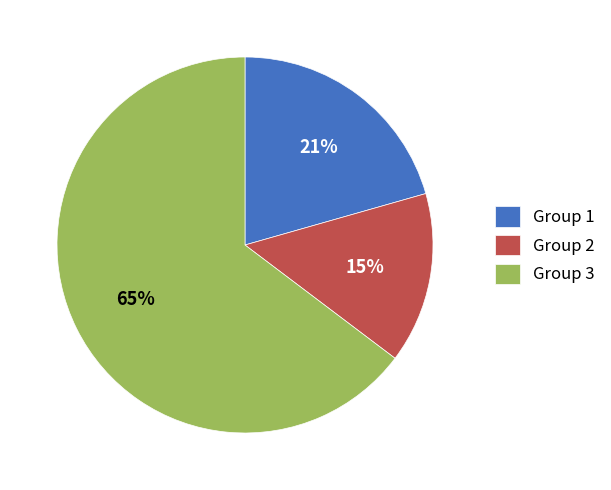

To the nearest percent, what is the difference between the largest and smallest slice percentages?

50%